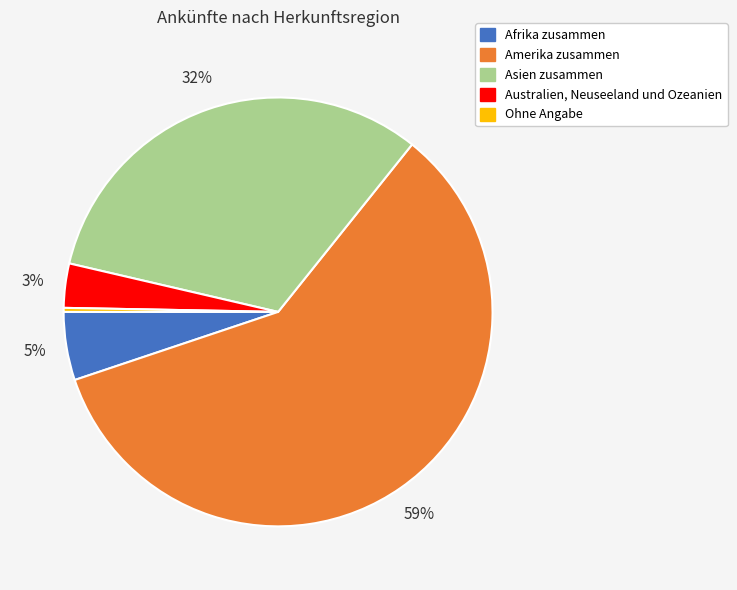

Count the number of slices in the pie.

5